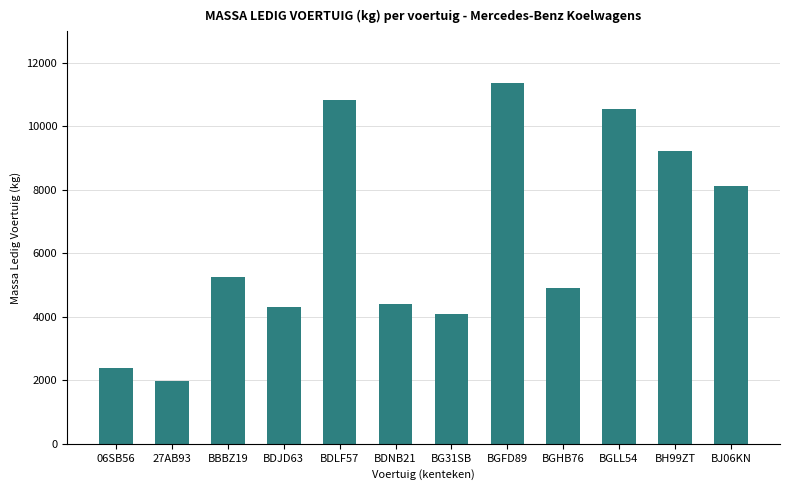

Read the value at 06SB56.

2386